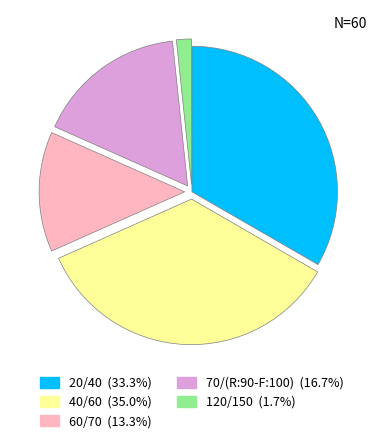

Is it true that 60/70 is 7% of the pie?

False